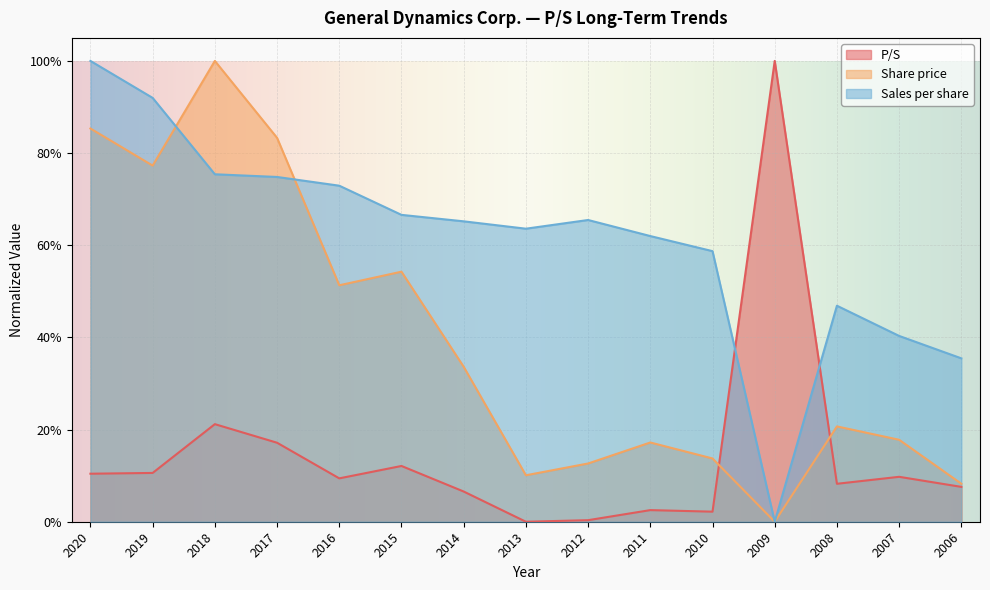

What is the difference between the maximum and minimum values in the Sales per share series?

1.0